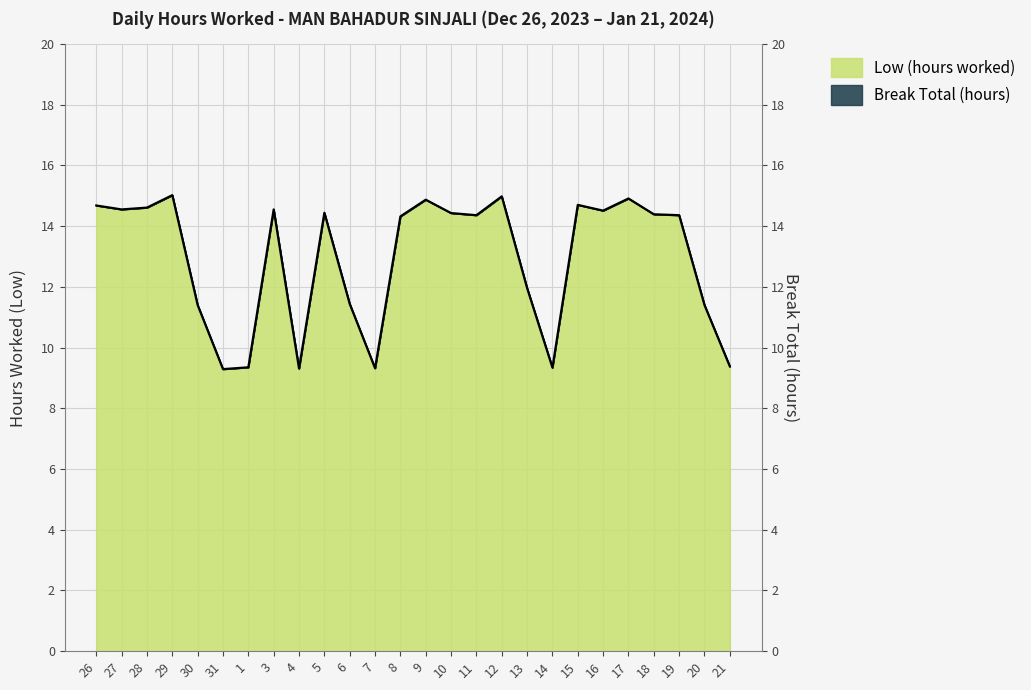

What position from the left is 15?

20